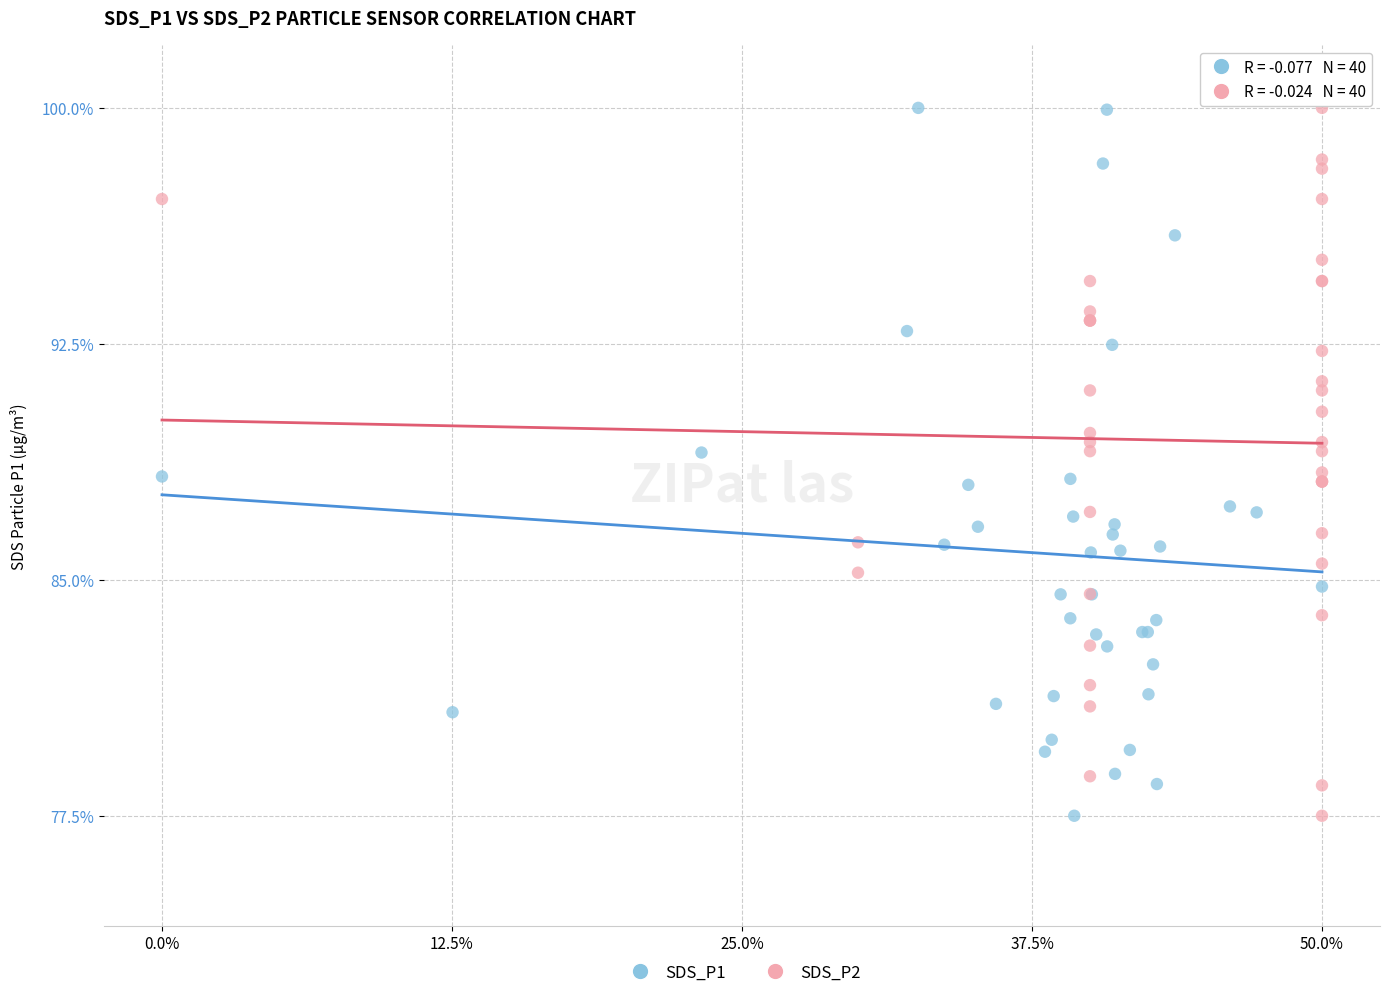

What are all the series names shown in the legend?

SDS_P1, SDS_P2